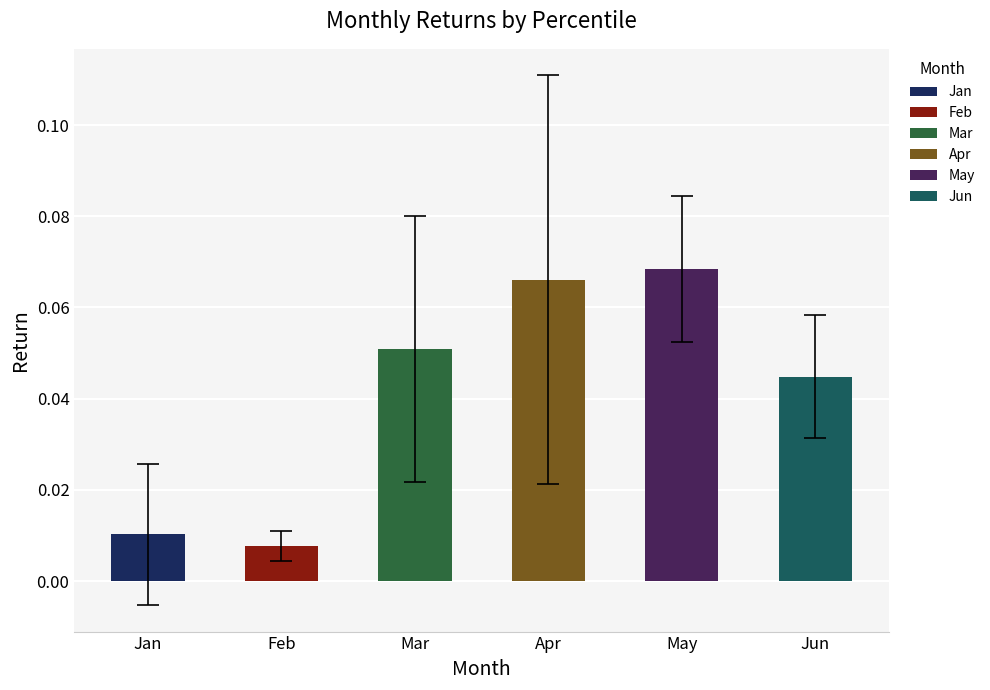

What are all the series names shown in the legend?

Jan, Feb, Mar, Apr, May, Jun